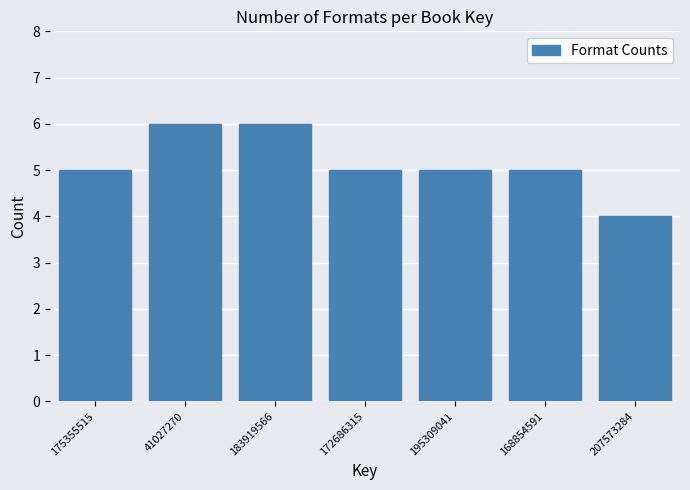

Reading right to left, extract all data points from this chart.

4	5	5	5	6	6	5